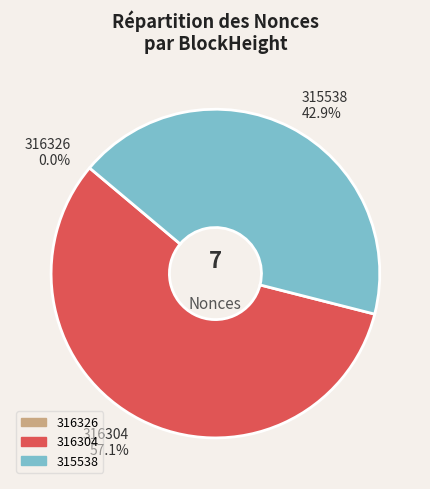

To the nearest percent, what portion does 316304 represent?

57%